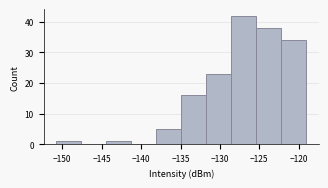

Reading left to right, list every bar in this chart as the range it spans on the x-axis followed by its height. Neither the bar edges nor the heights are printed on the chart, so give them approximately, as read against the axes.

-151.0 to -147.5: 1
-147.5 to -144.5: 0
-144.5 to -141.5: 1
-141.5 to -138.0: 0
-138.0 to -135.0: 5
-135.0 to -131.5: 16
-131.5 to -128.5: 23
-128.5 to -125.5: 42
-125.5 to -122.0: 38
-122.0 to -119.0: 34